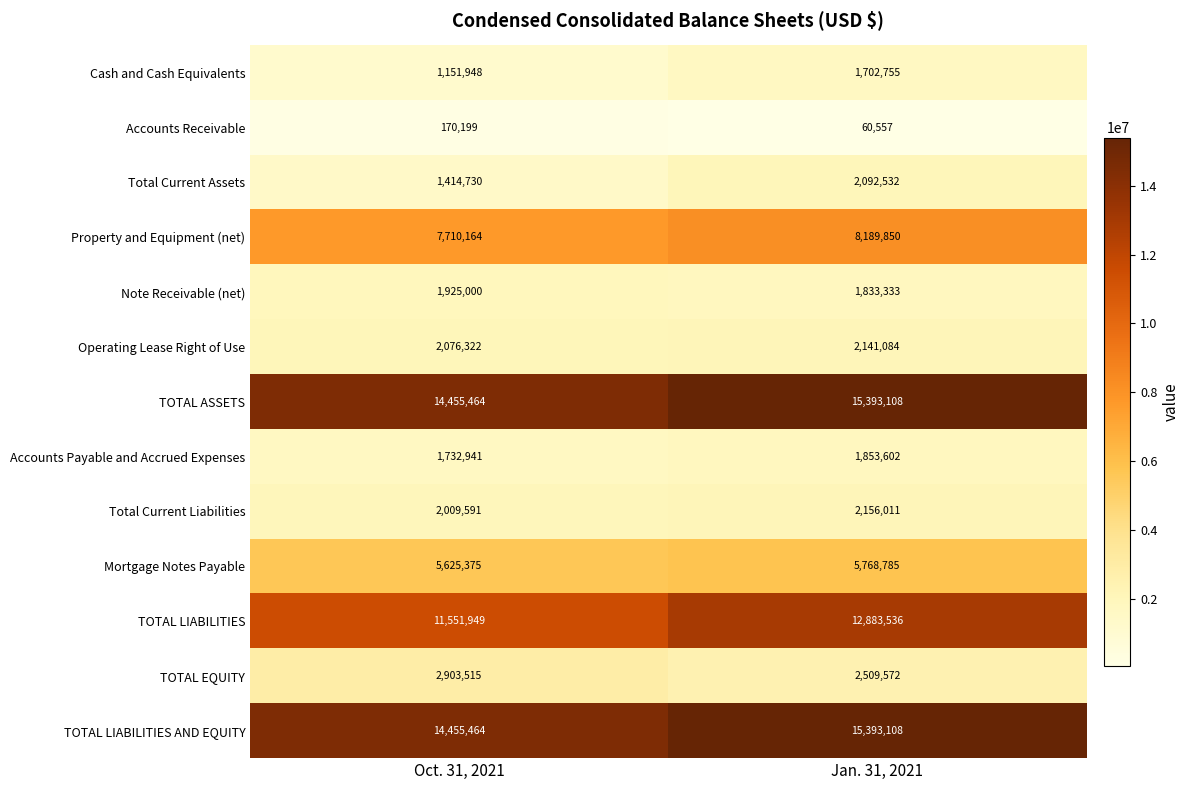

List the labels in order of TOTAL LIABILITIES AND EQUITY value, smallest first.

Oct. 31, 2021, Jan. 31, 2021